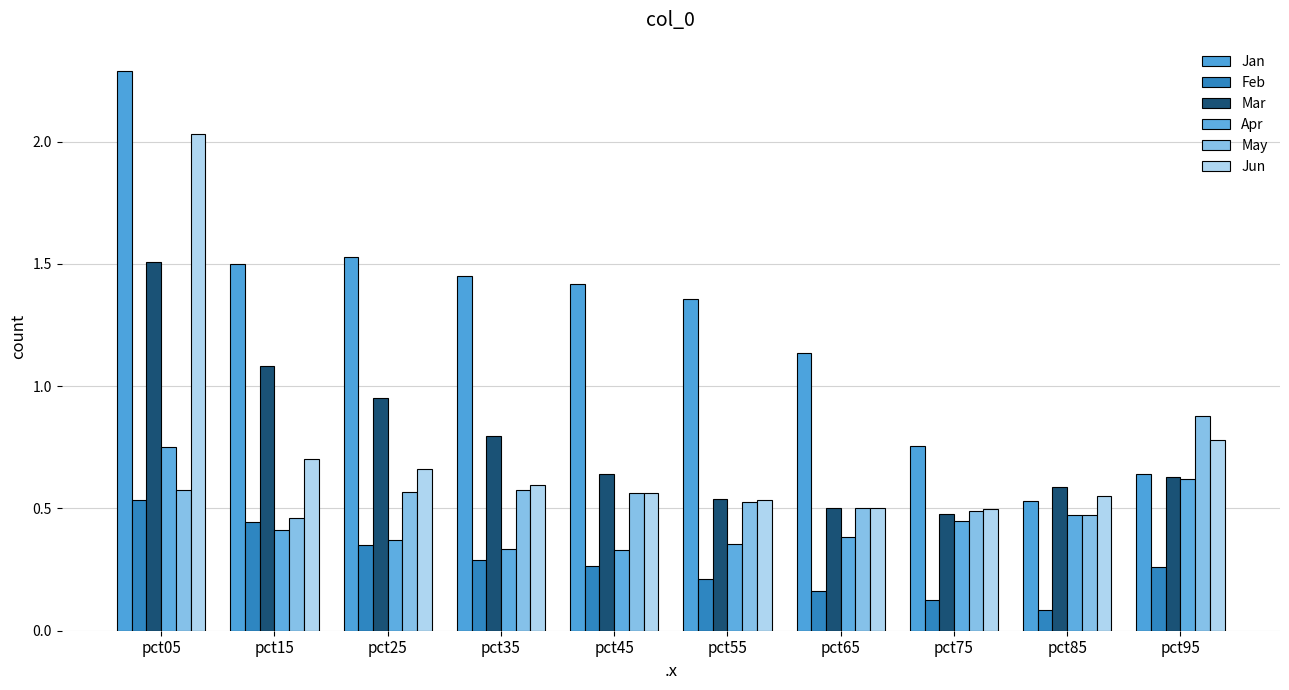

At how many categories does at least one series exceed 0?

10